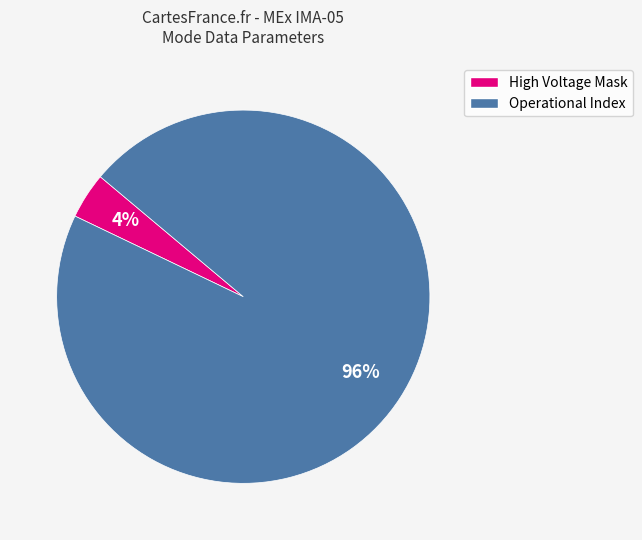

How many segments does this pie chart have?

2